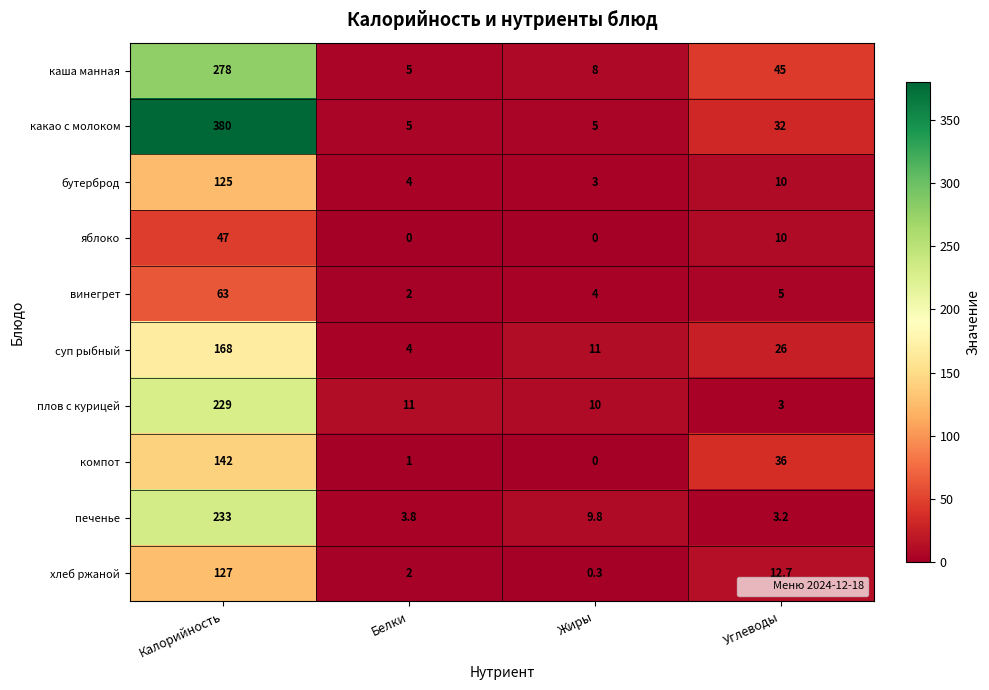

How many яблоко values are between 0 and 47?

4